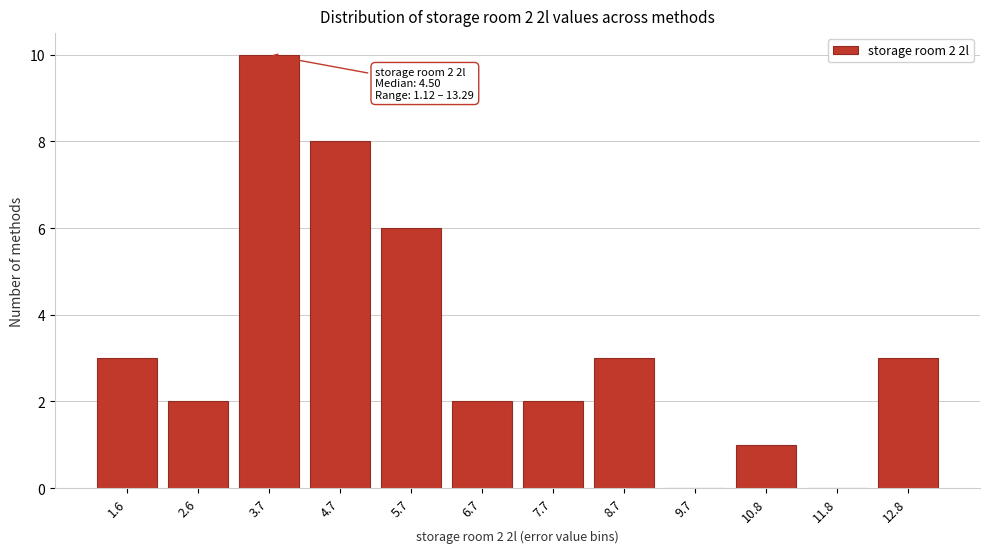

Reading right to left, what are all the values shown in this chart?

12.8=3	11.8=0	10.8=1	9.7=0	8.7=3	7.7=2	6.7=2	5.7=6	4.7=8	3.7=10	2.6=2	1.6=3